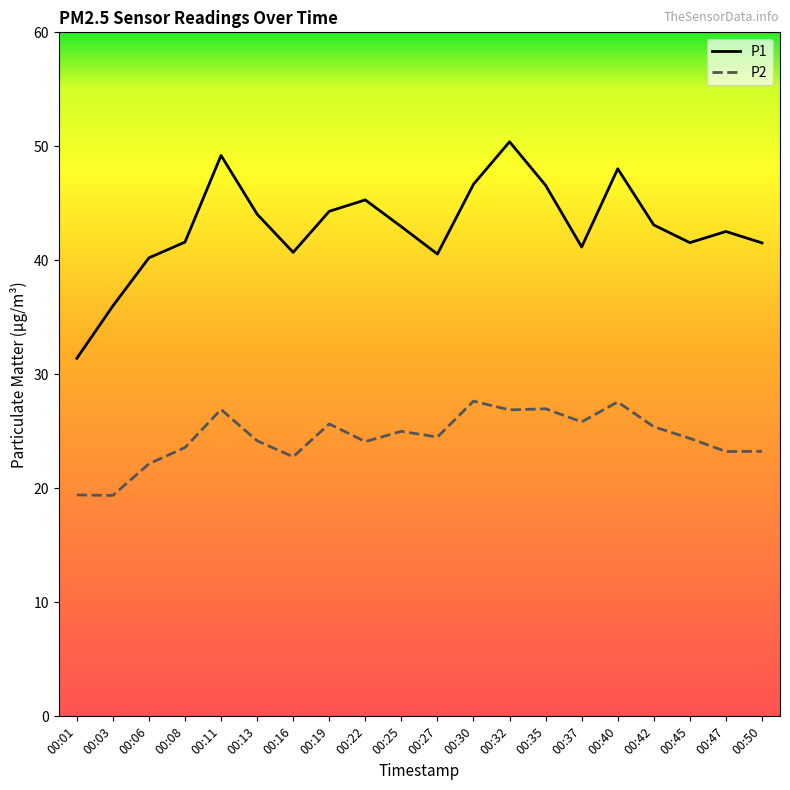

The P2 series shows 36.7 at 00:40. True or false?

False